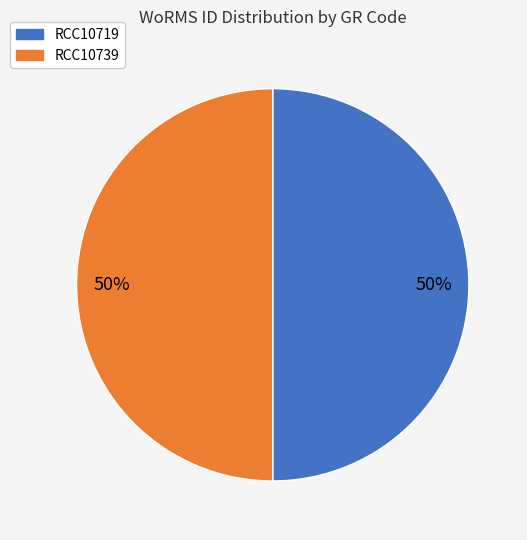

Approximately how many times larger is the value at RCC10719 compared to RCC10739?

1.0